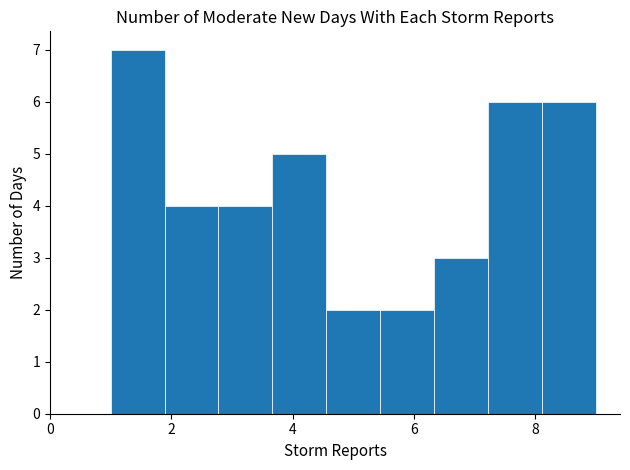

How tall is the bar that spans 5.4 to 6.4 on the x-axis? Neither the bar edges nor the heights are printed on the chart, so give them approximately, as read against the axes.

2